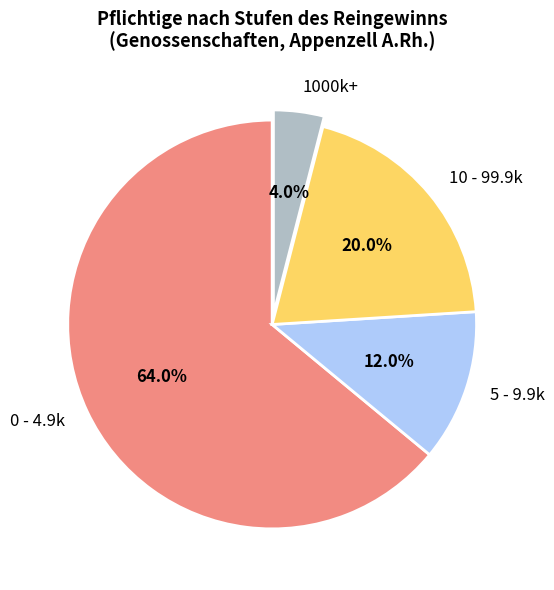

How many segments does this pie chart have?

4